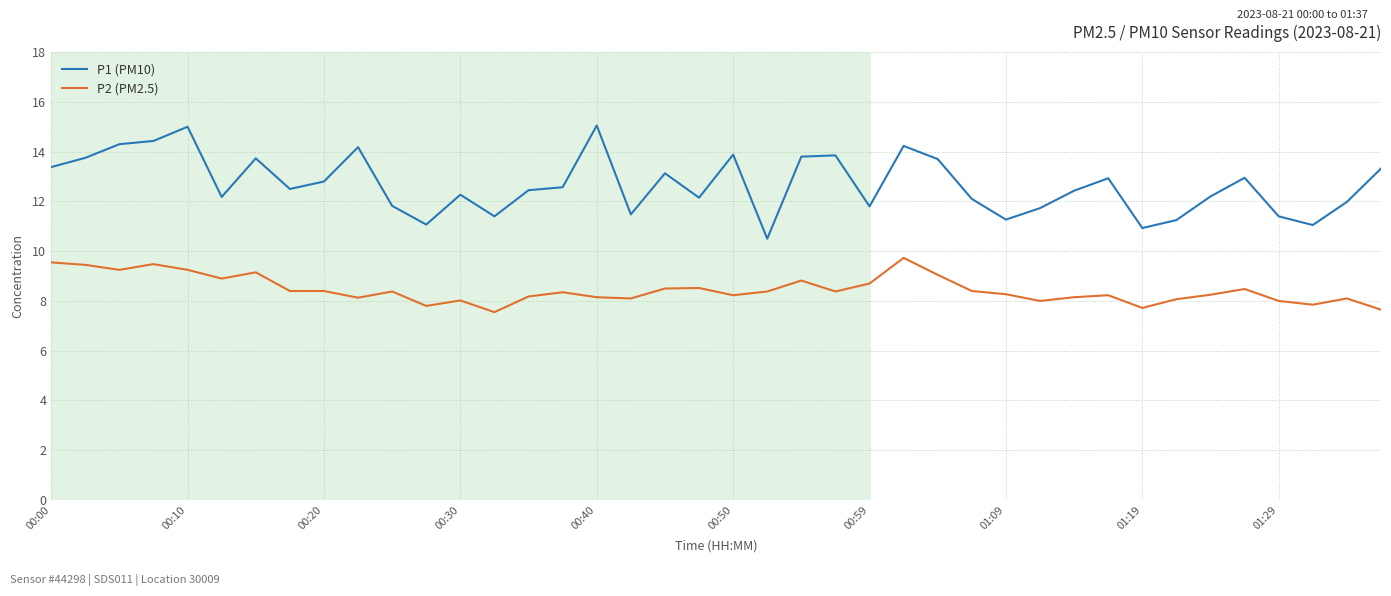

List the series in order of their overall mean, lowest first.

P2 (PM2.5), P1 (PM10)